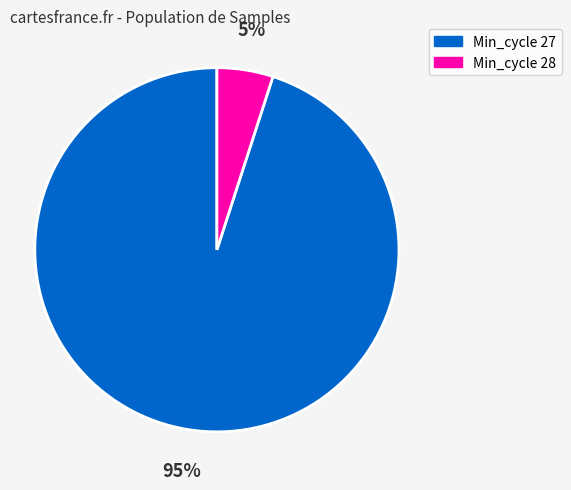

Does any single category account for the majority?

Yes